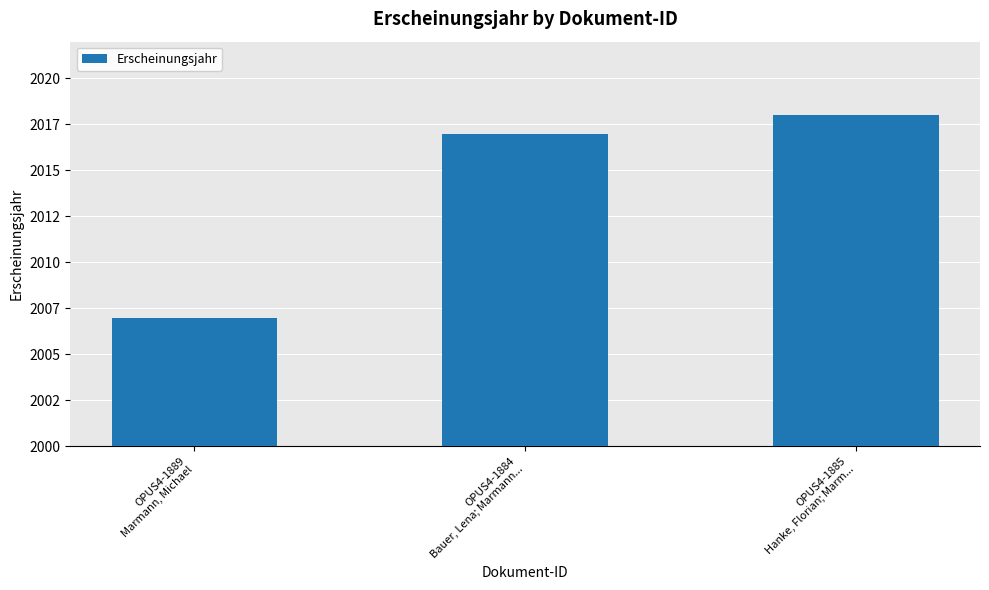

What is the difference between the second highest and minimum values?

10